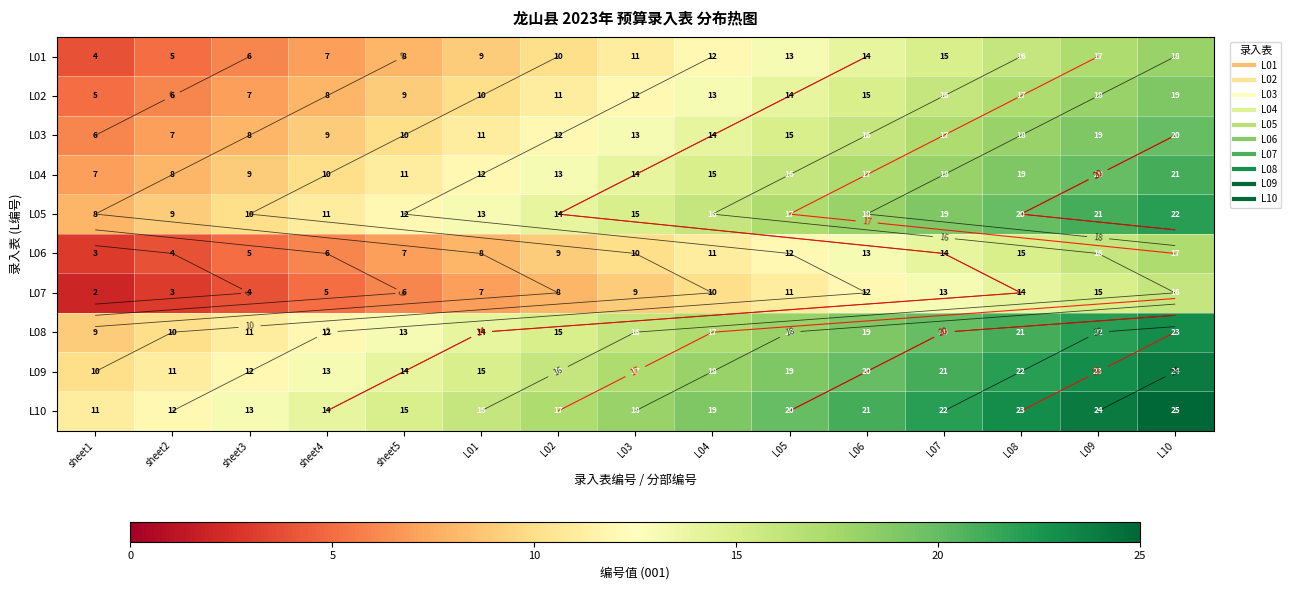

At which label does L10 first exceed 18?

L04